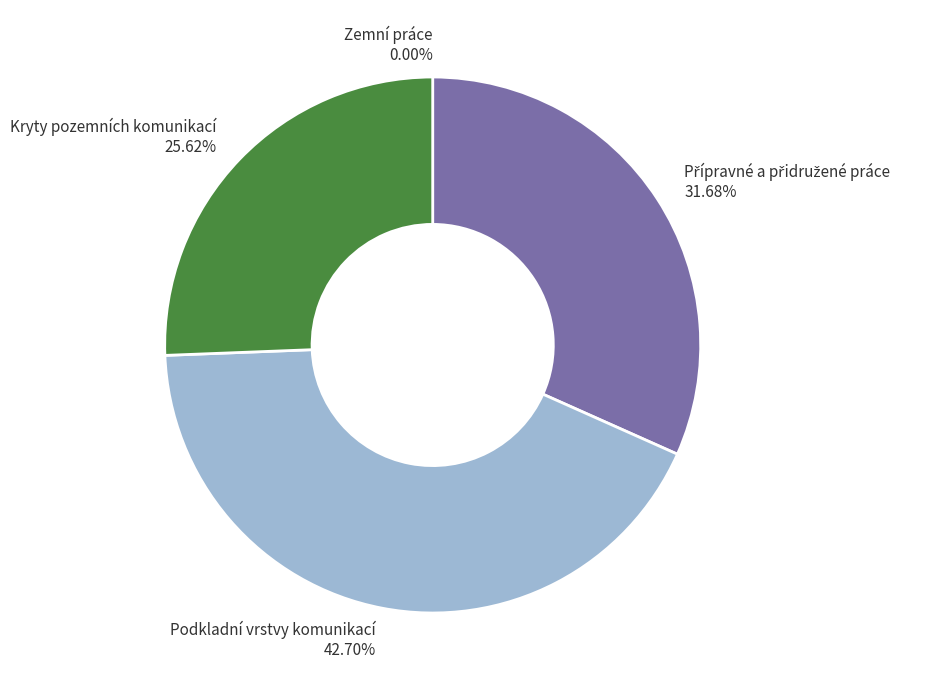

To the nearest percent, what is the average slice percentage?

25%